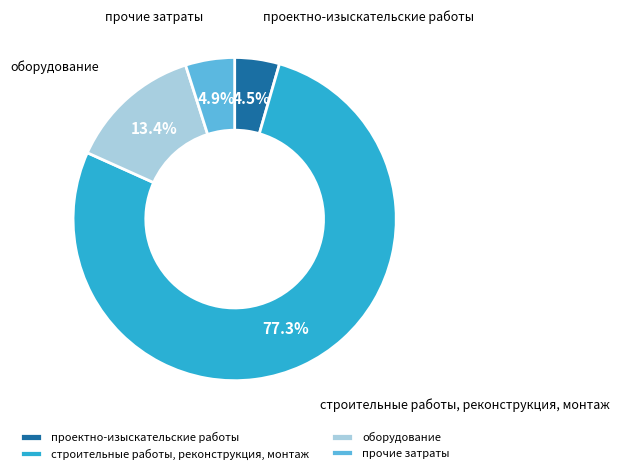

To the nearest percent, what is the difference between the оборудование and строительные работы, реконструкция, монтаж slice percentages?

64%